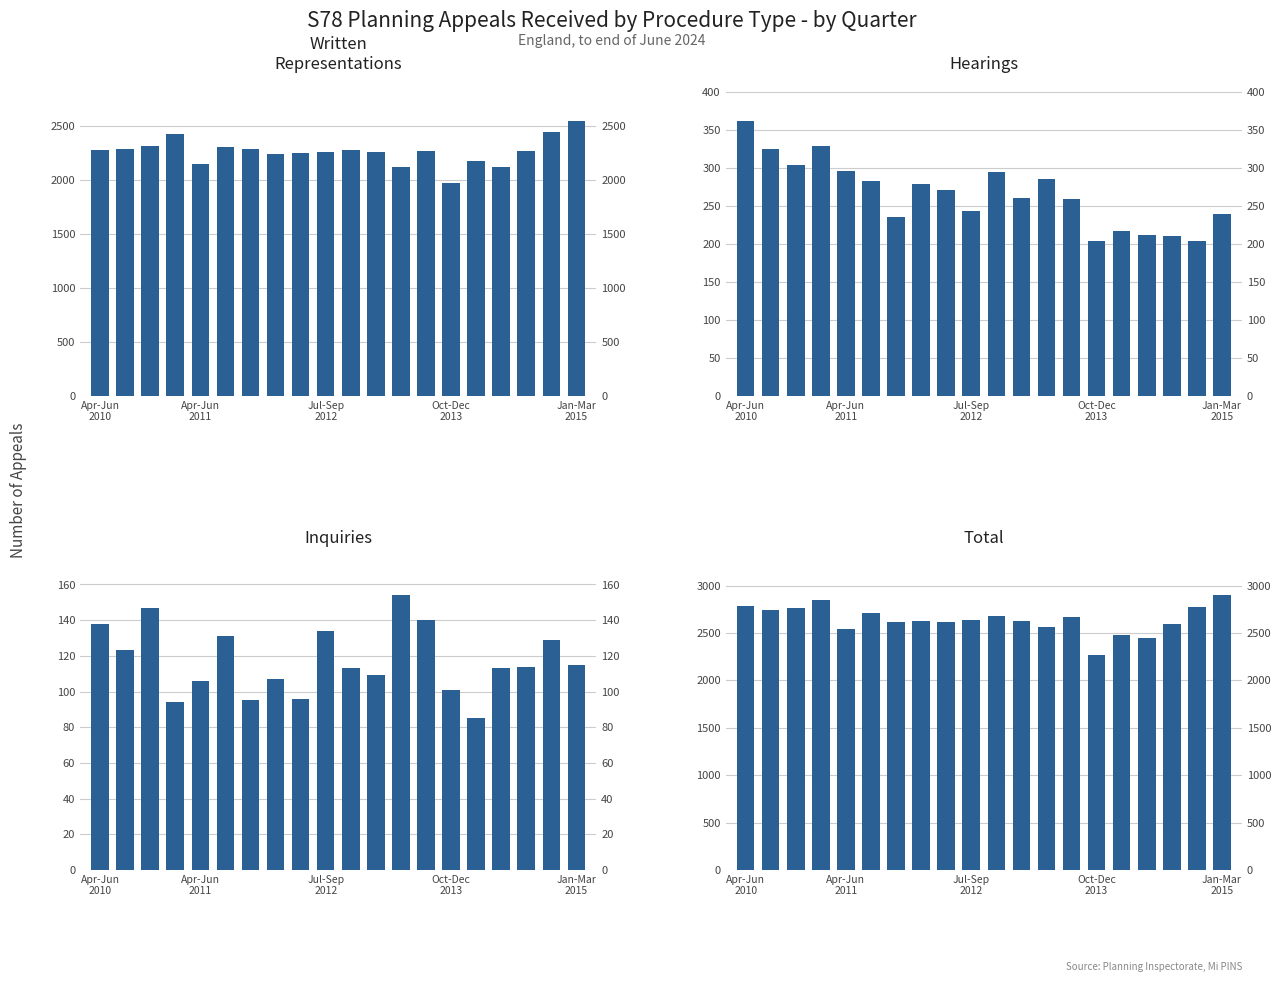

Rank the series by their maximum value, from highest to lowest.

Total, Written Representations, Hearings, Inquiries